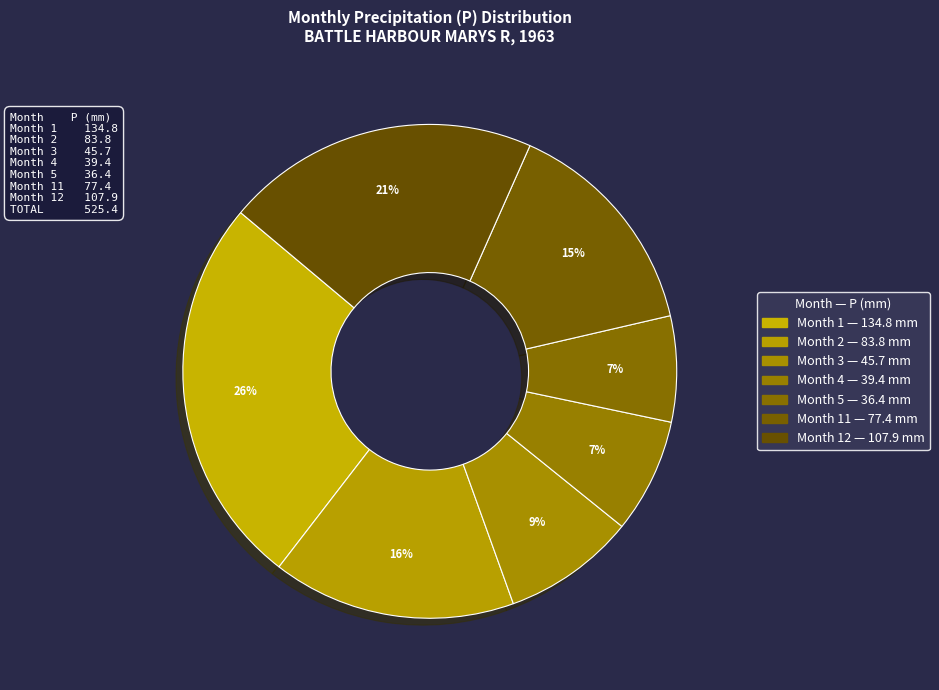

Which category has the biggest portion of the pie?

Month 1